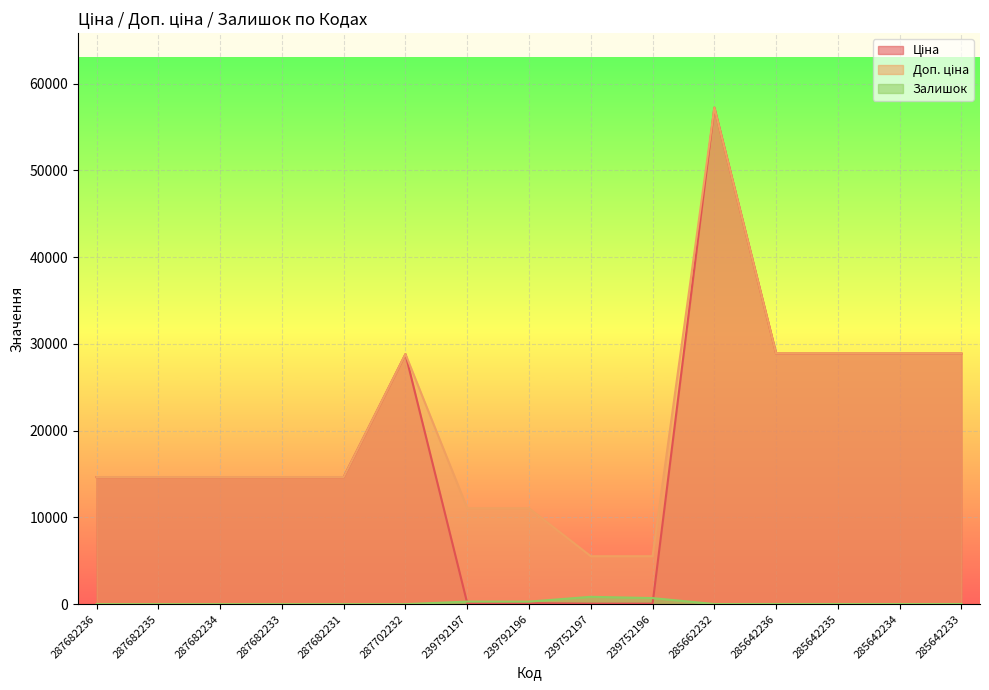

What is the difference between the highest and lowest values at 285642235?

28876.3